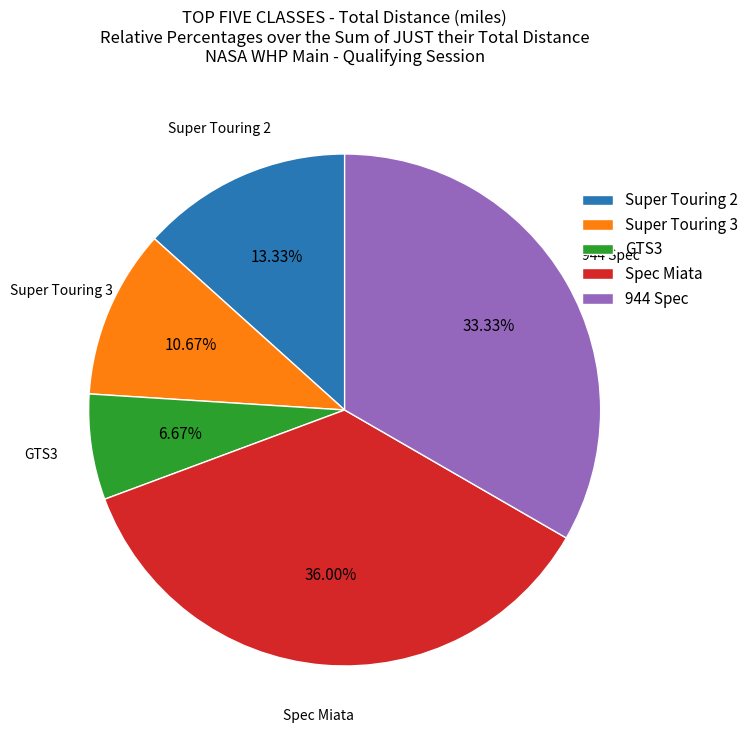

Rank the categories by value from lowest to highest.

GTS3, Super Touring 3, Super Touring 2, 944 Spec, Spec Miata